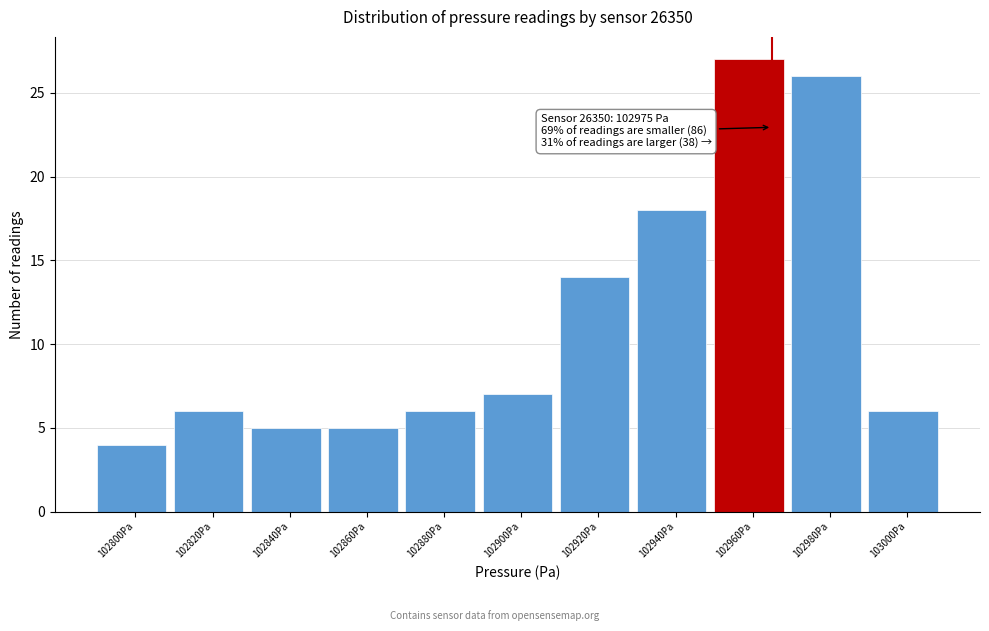

Reading left to right, what are all the values shown in this chart?

4	6	5	5	6	7	14	18	27	26	6